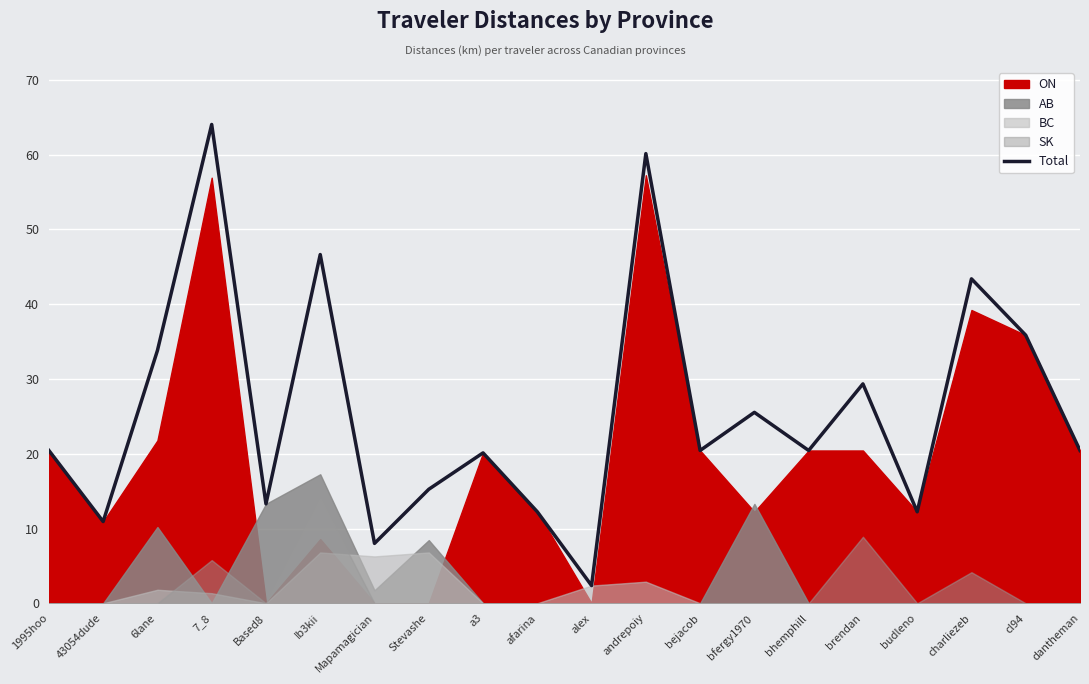

True or false: the data has more than 2 interior local peaks.

True